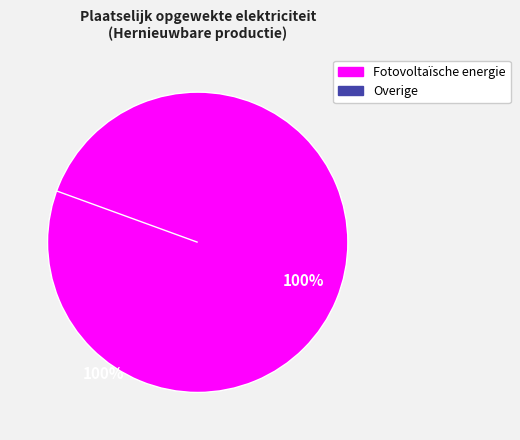

Rank the categories by value from highest to lowest.

Fotovoltaïsche energie, Overige